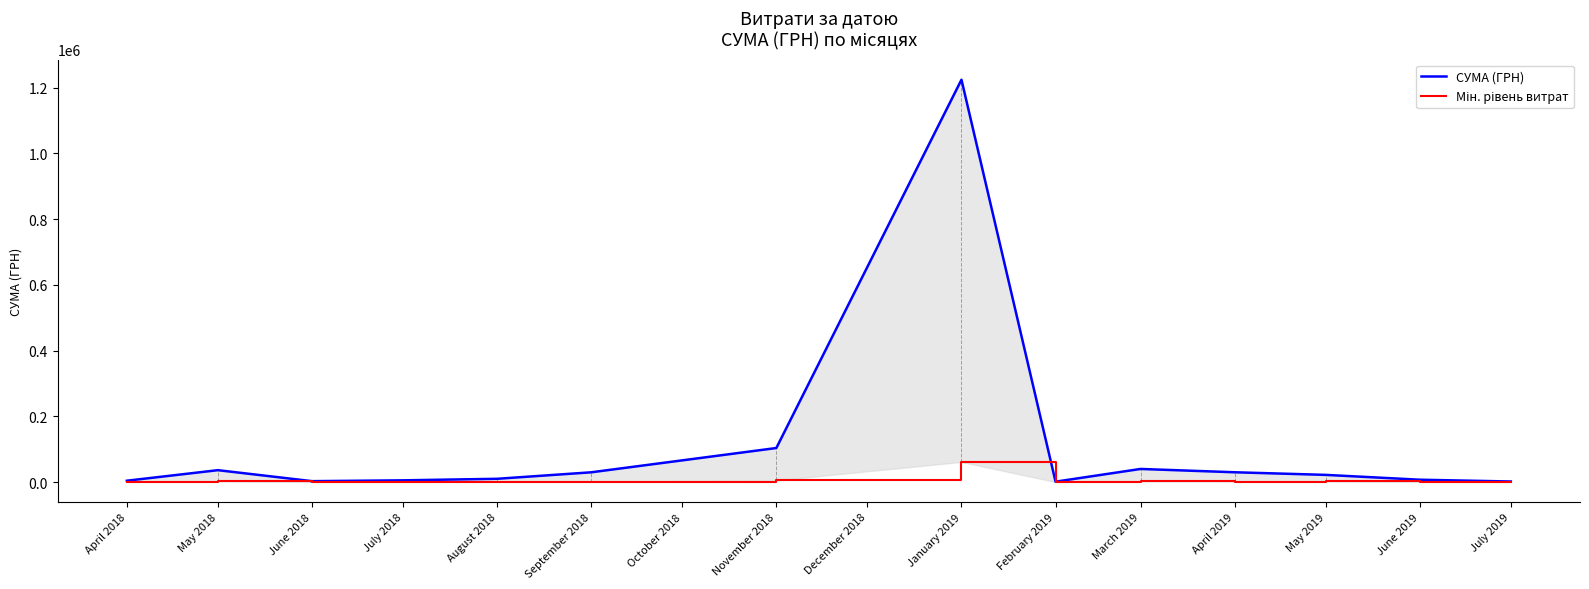

What is the difference between the second highest and second lowest values in the СУМА (ГРН) series?

101882.8